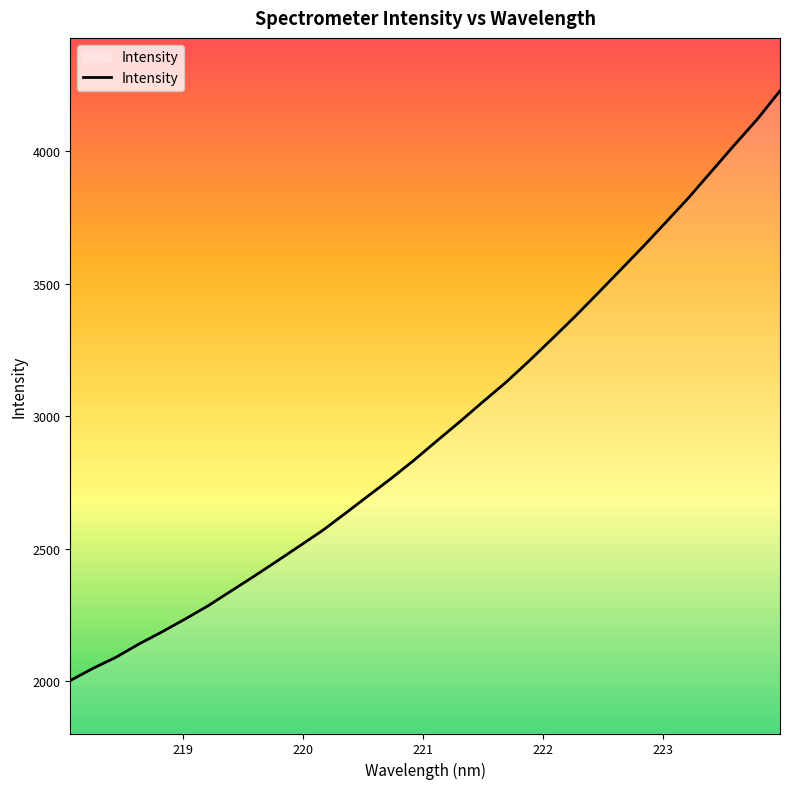

What is the maximum value shown in the chart?

4228.3